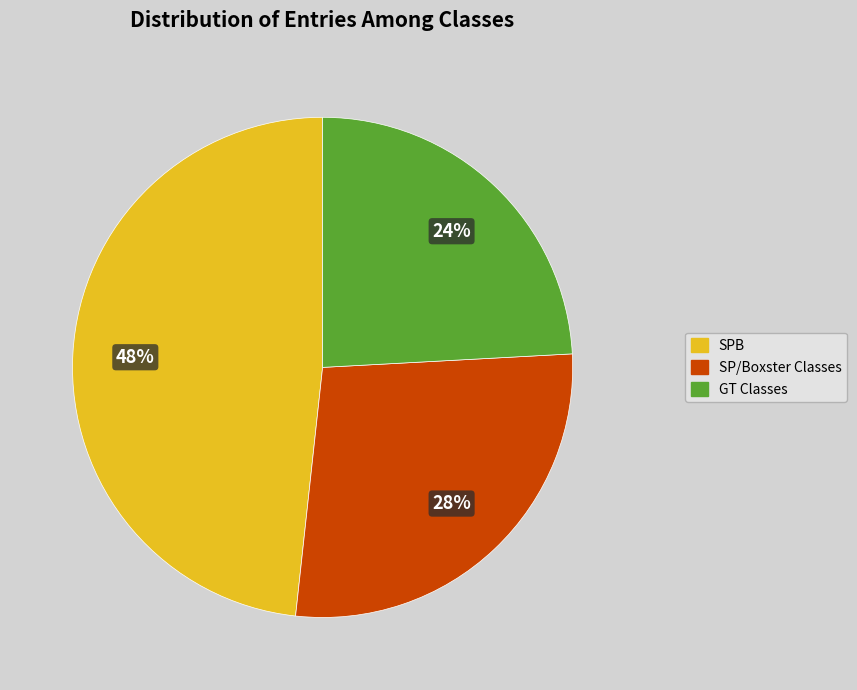

To the nearest percent, what is the average slice percentage?

33%